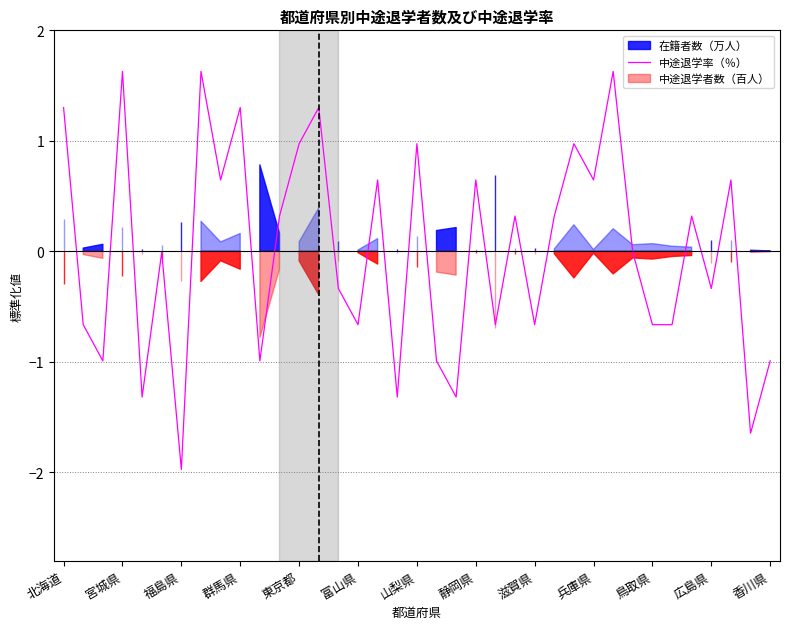

What is the approximate value of 中途退学率（％） at 静岡県?

0.6